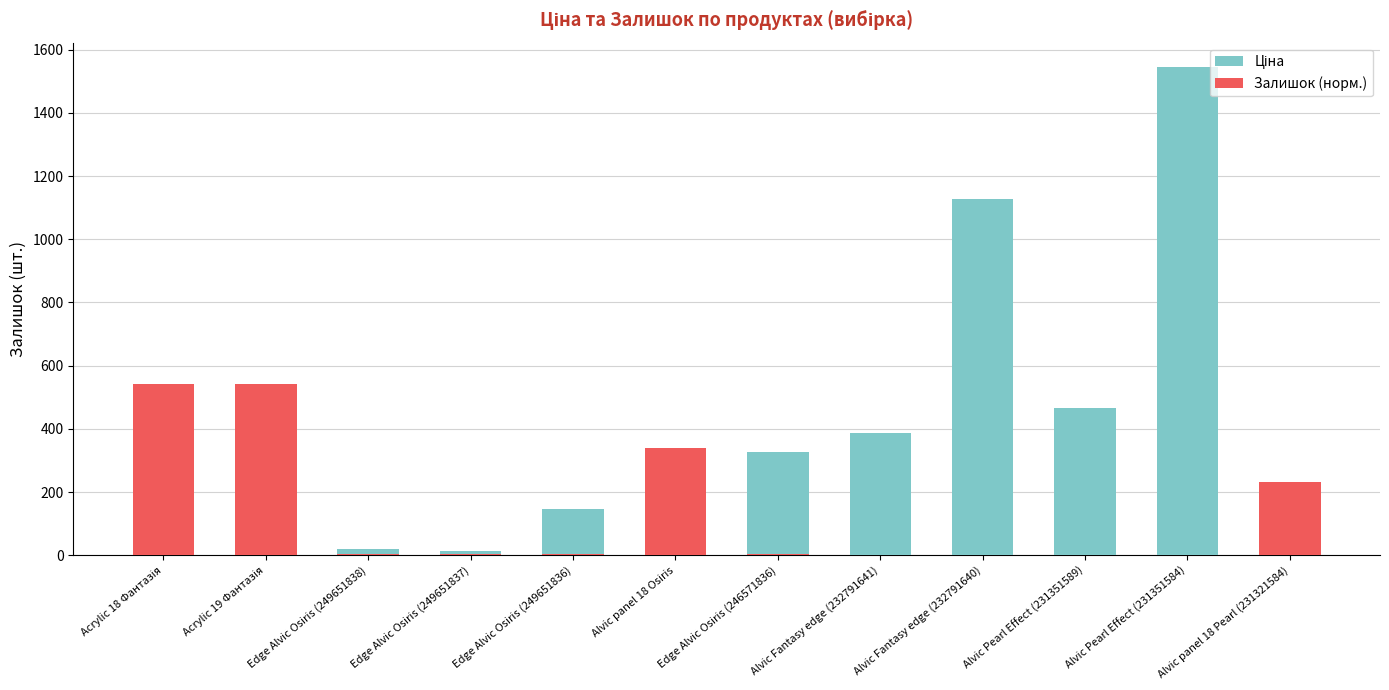

Rank the series by their average value, from lowest to highest.

Залишок (норм.), Ціна